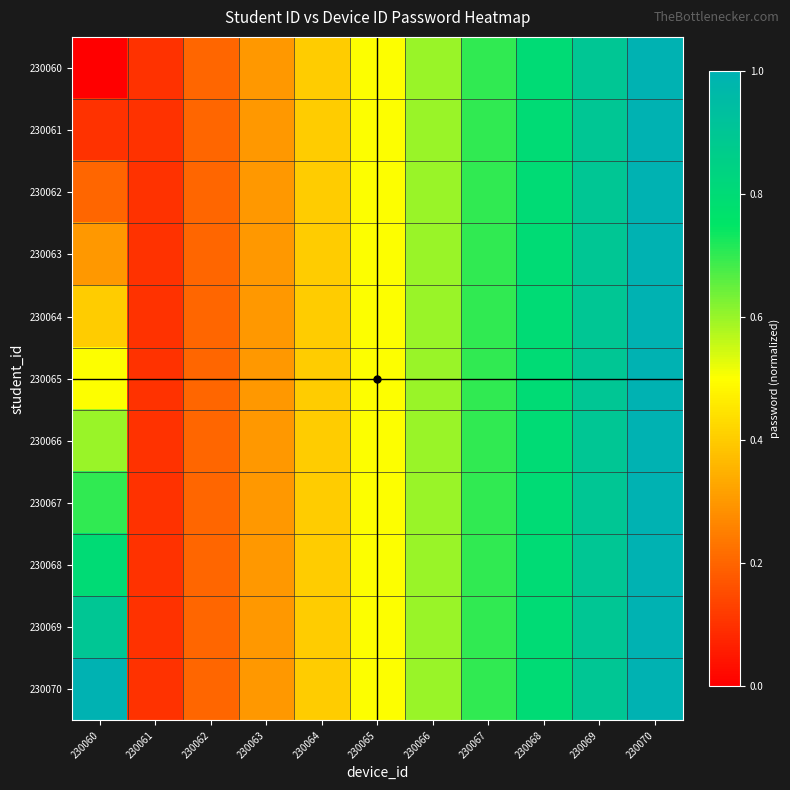

Between 230066 and 230065, which is larger?

230066